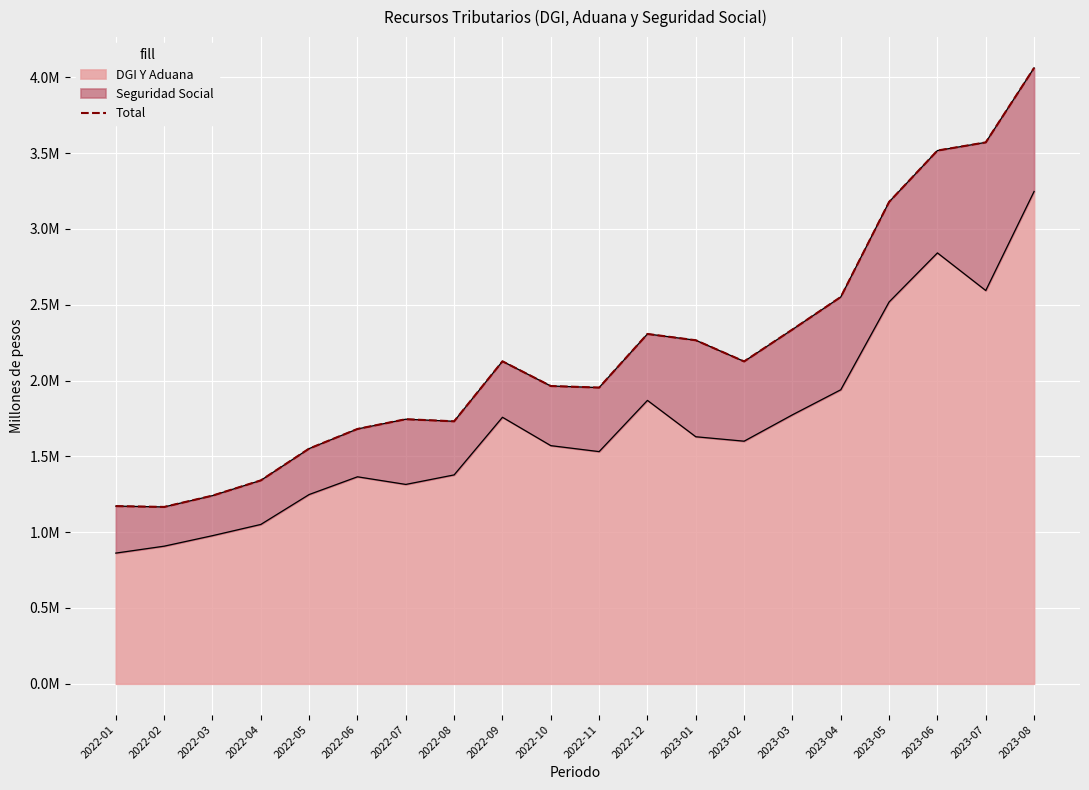

Which category has the lowest value across all series?

2022-02